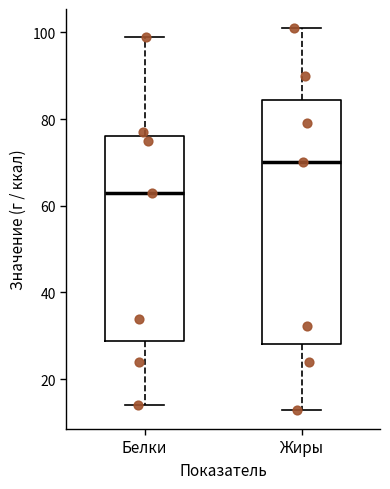

Reading left to right, transcribe this box plot: for each box, give where its median line is, the range the box spans, and where its two whiskers end, as read against the y-axis. The values are not printed on the chart, so give them approximately, as read against the axis.

Белки: median 64, box 28 to 76, whiskers 14 to 100
Жиры: median 70, box 28 to 84, whiskers 12 to 102